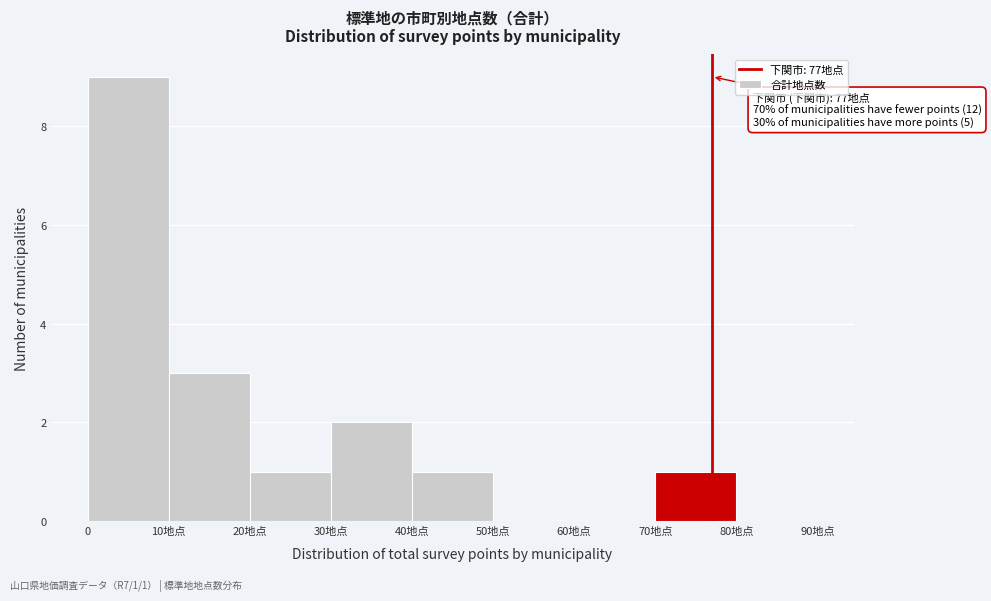

Reading right to left, transcribe all the data shown in this chart.

80地点=0	70地点=1	60地点=0	50地点=0	40地点=1	30地点=2	20地点=1	10地点=3	0=9